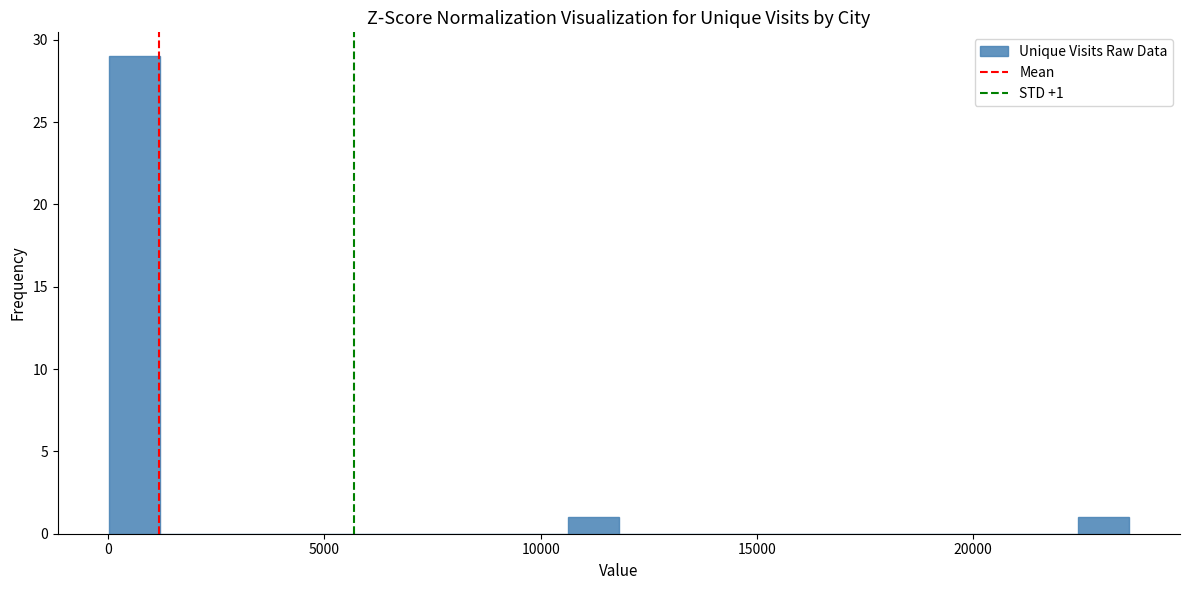

Around what value on the x-axis is the tallest bar? Give the approximate position of its centre, as read against the axis.

500